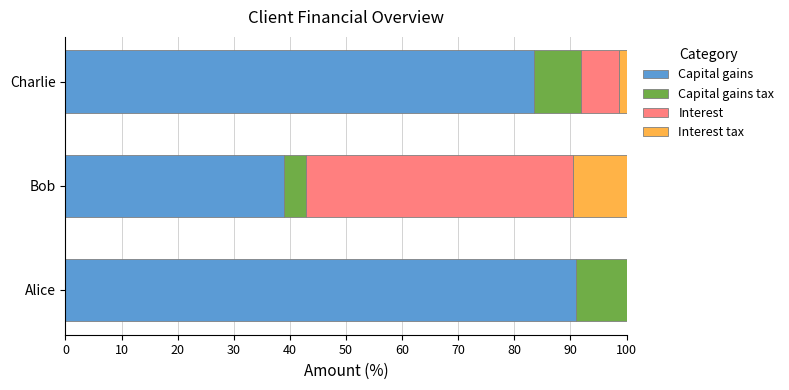

The Capital gains series shows 125.2 at Charlie. True or false?

False